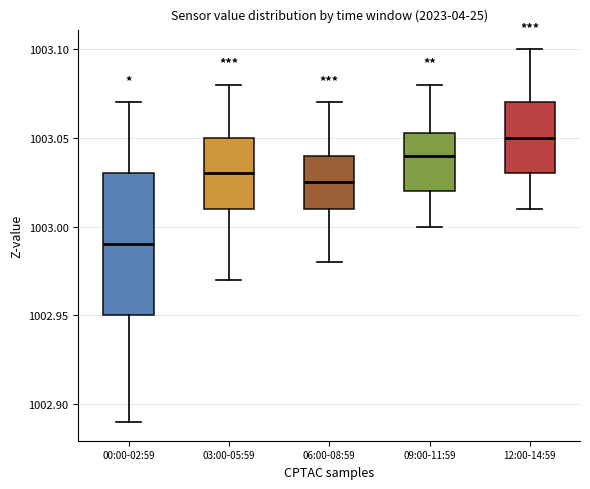

Reading left to right, read every box against the y-axis: the position of its median line, the range the box covers, and the ends of its whiskers. The values are not printed on the chart, so give them approximately, as read against the axis.

00:00-02:59: median 1002.990, box 1002.950 to 1003.030, whiskers 1002.890 to 1003.070
03:00-05:59: median 1003.030, box 1003.010 to 1003.050, whiskers 1002.970 to 1003.080
06:00-08:59: median 1003.025, box 1003.010 to 1003.040, whiskers 1002.980 to 1003.070
09:00-11:59: median 1003.040, box 1003.020 to 1003.055, whiskers 1003.000 to 1003.080
12:00-14:59: median 1003.050, box 1003.030 to 1003.070, whiskers 1003.010 to 1003.100